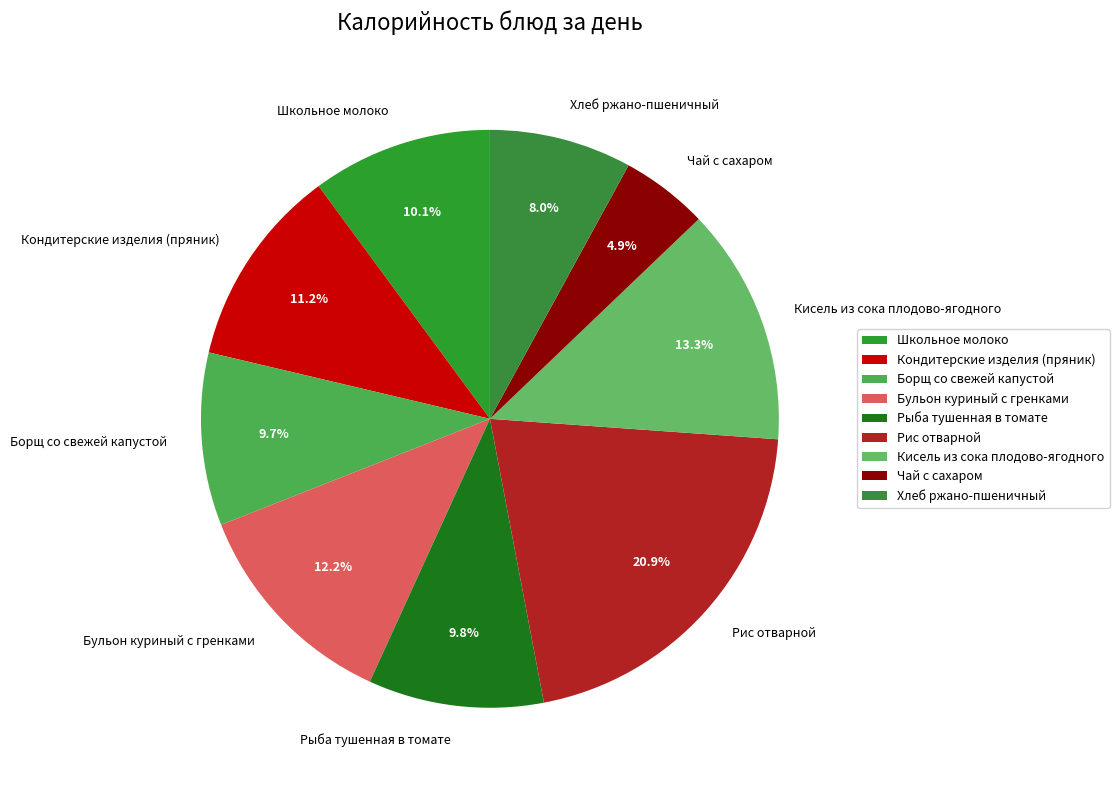

How many segments does this pie chart have?

9